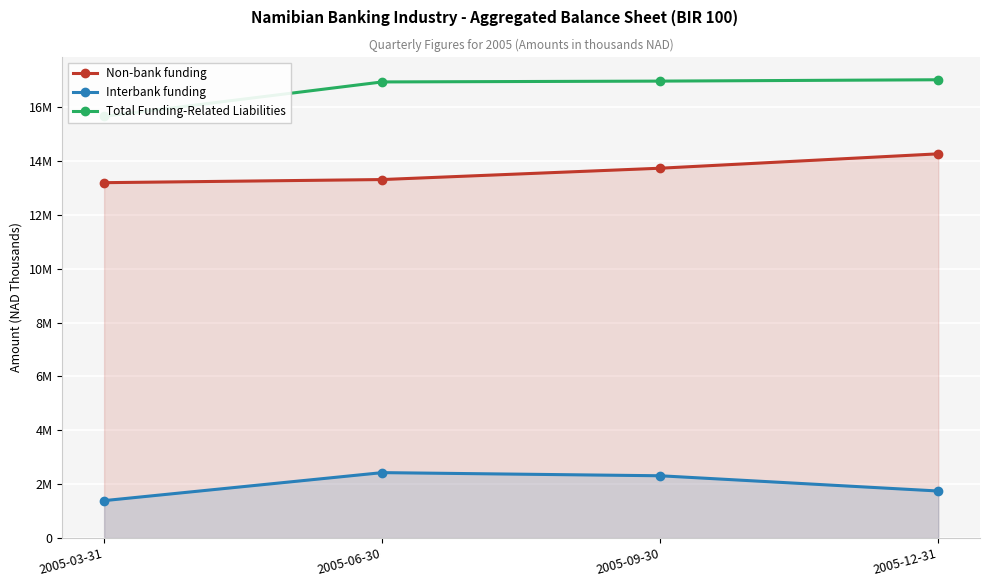

What is the difference between the highest and lowest values at 2005-09-30?

14655833